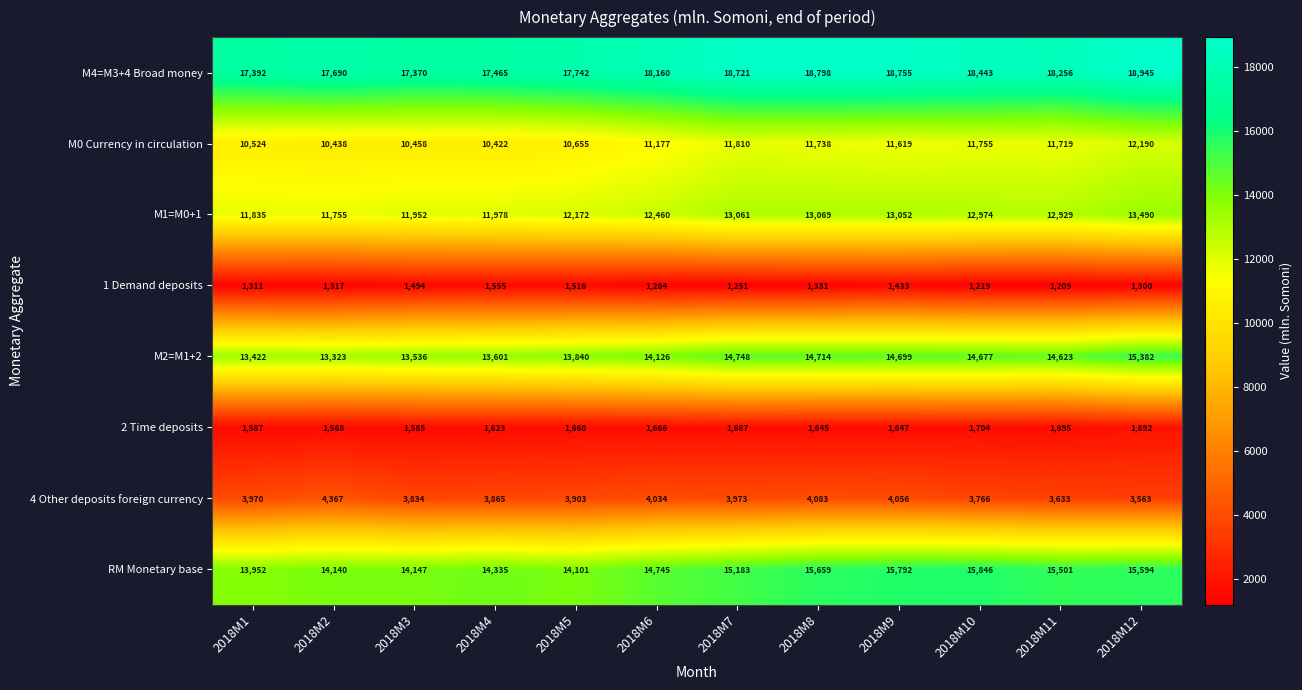

Between 2018M1 and 2018M5, which series saw the biggest shift?

M2=M1+2